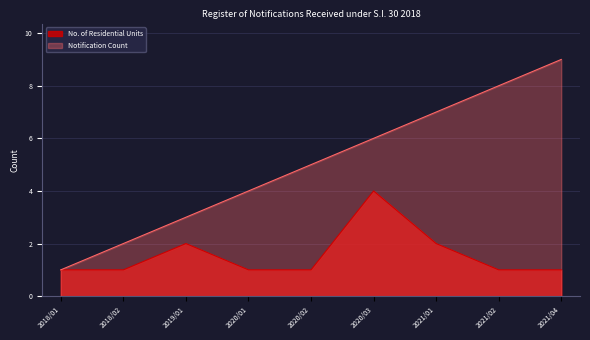

Rank the series by their maximum value, from lowest to highest.

No. of Residential Units, Notification Count